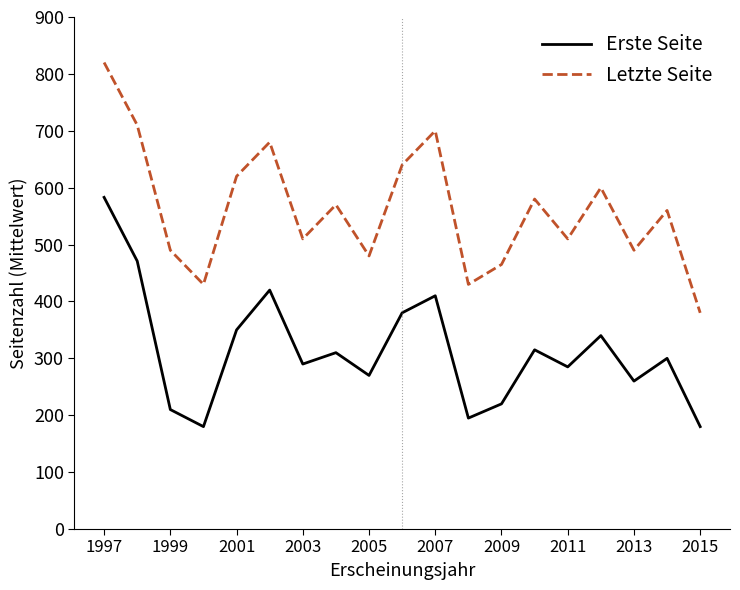

How many interior local valleys does the Erste Seite series have?

6